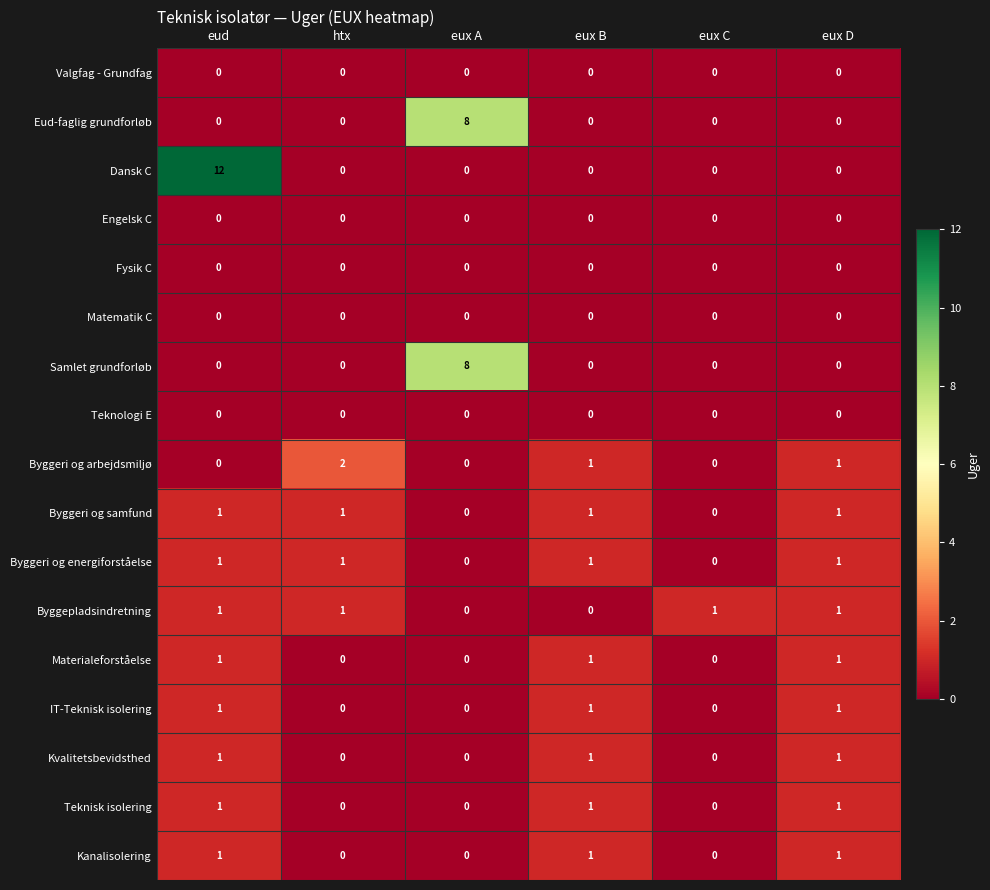

Count the IT-Teknisk isolering values in the range 0 to 1.

6